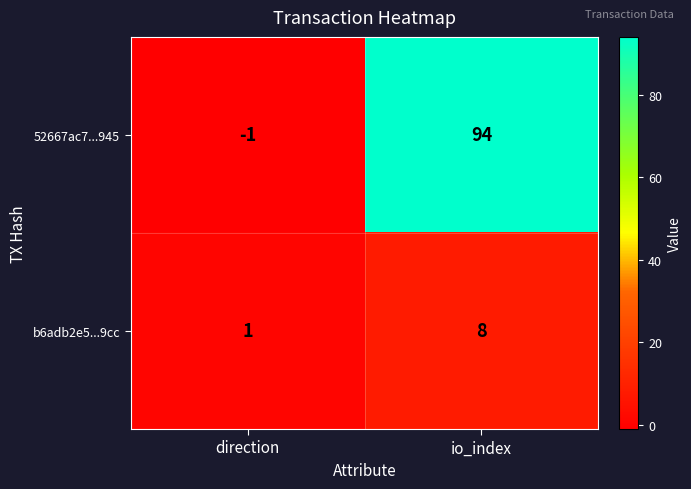

At which label does b6adb2e5...9cc reach its minimum?

direction